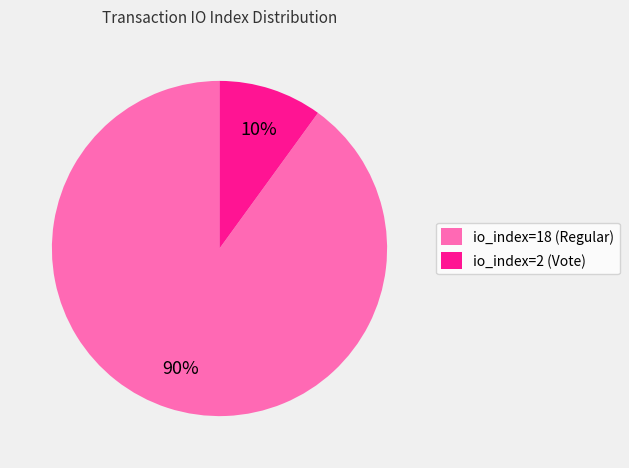

Do io_index=2 (Vote) and io_index=18 (Regular) together represent more than half of the pie?

Yes